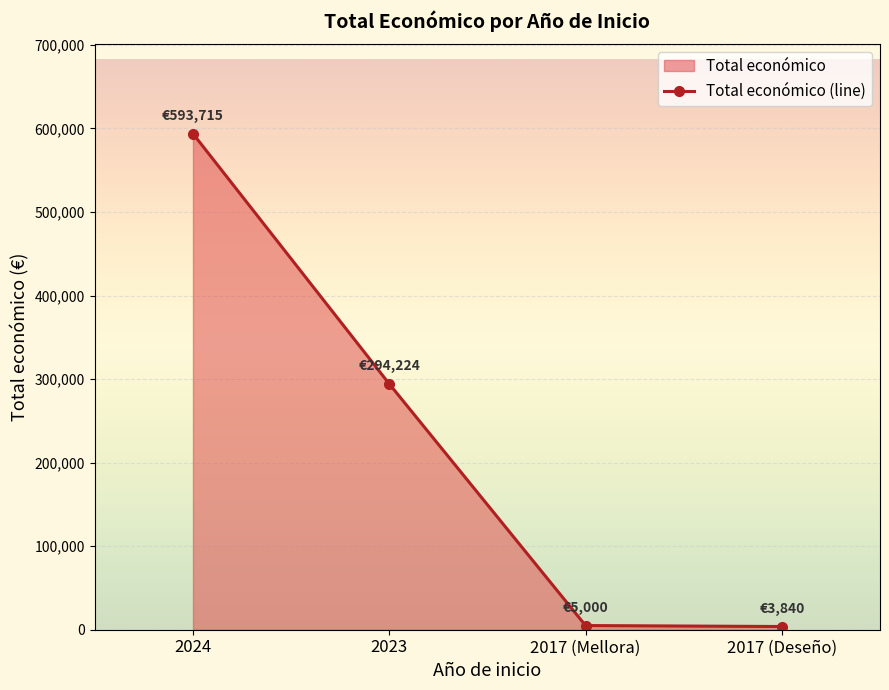

How many lines are shown in the chart?

1